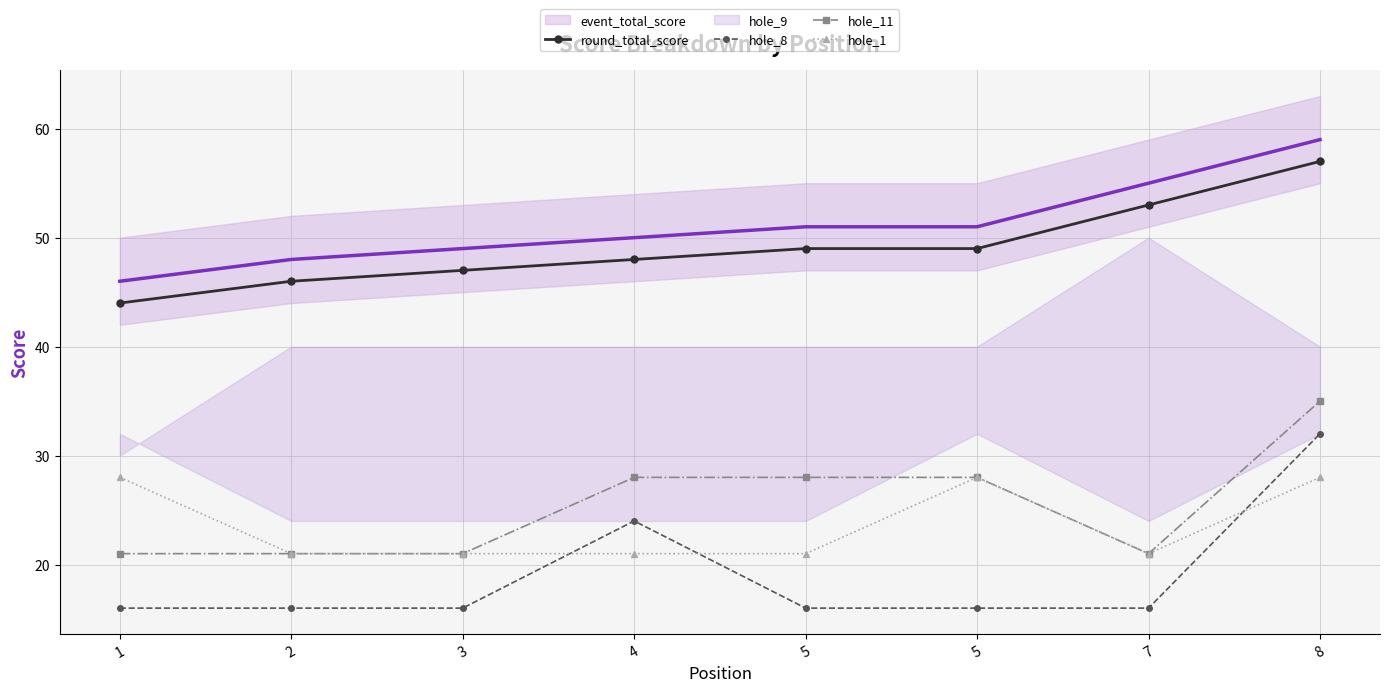

At which category does hole_8 reach its first local peak?

4